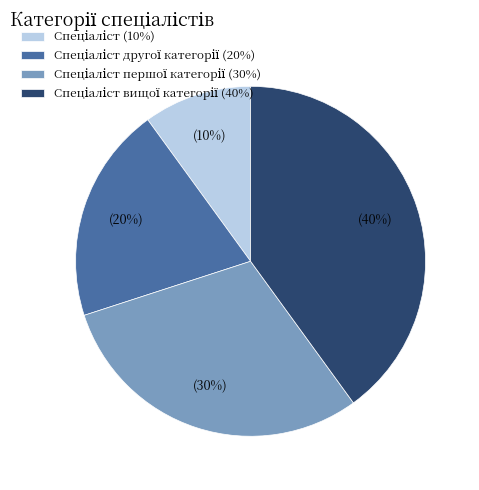

How many segments does this pie chart have?

4